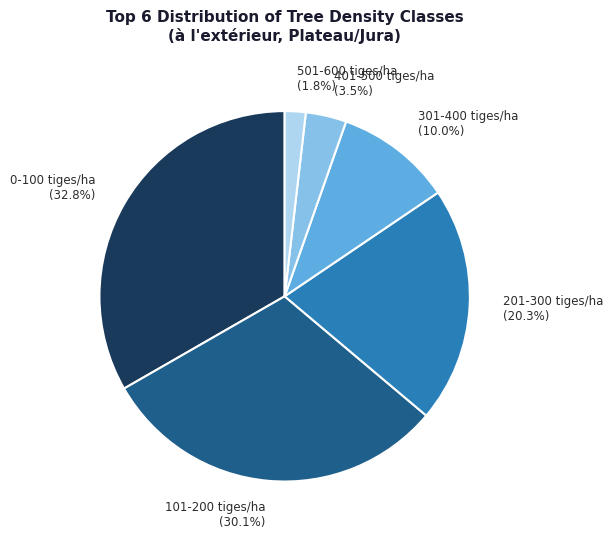

What is the change in value from 0-100 tiges/ha to 101-200 tiges/ha?

-2.7